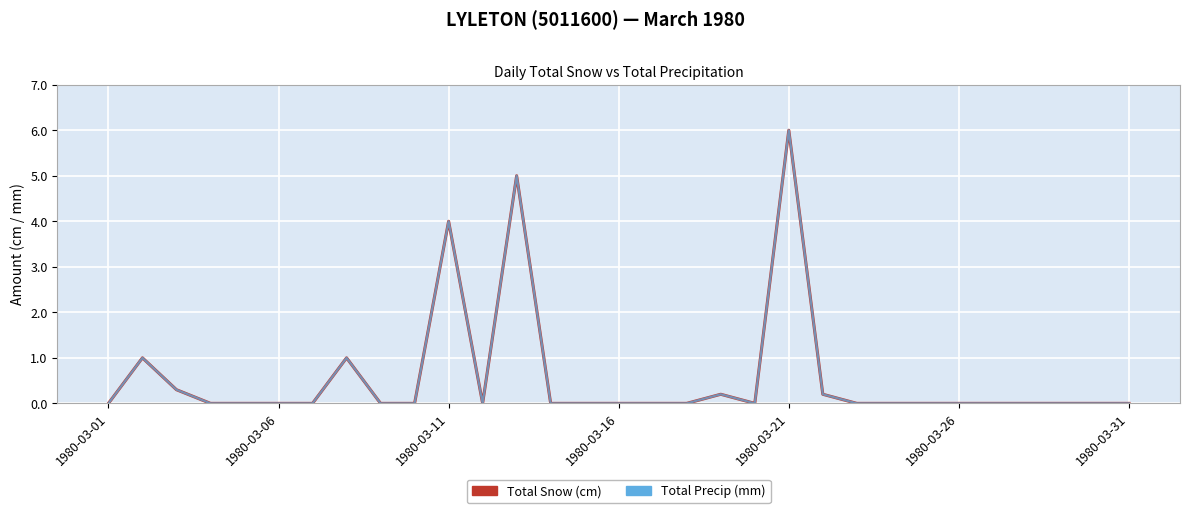

Does the chart have visible grid lines?

Yes